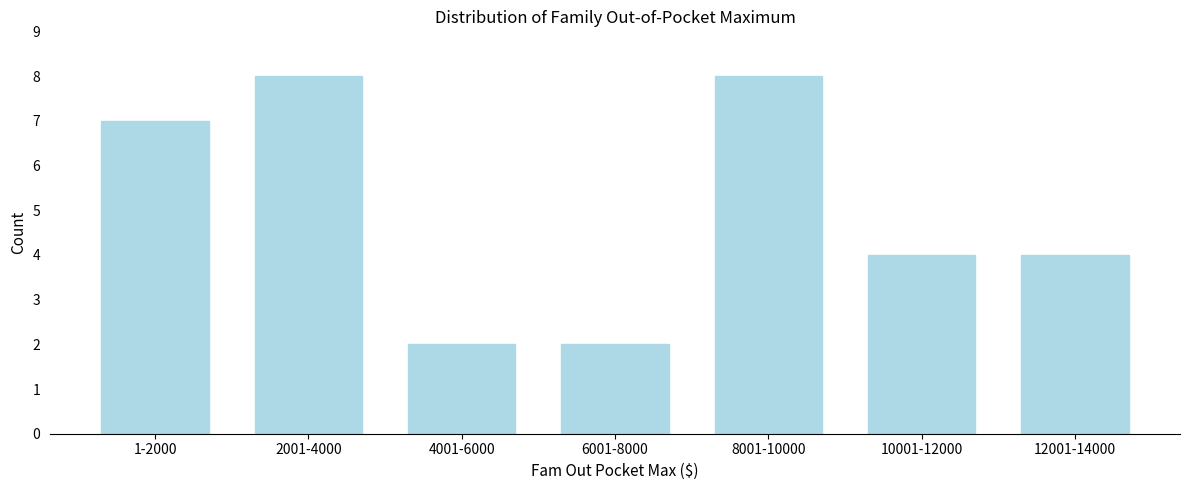

Reading right to left, extract all data points from this chart.

12001-14000=4	10001-12000=4	8001-10000=8	6001-8000=2	4001-6000=2	2001-4000=8	1-2000=7